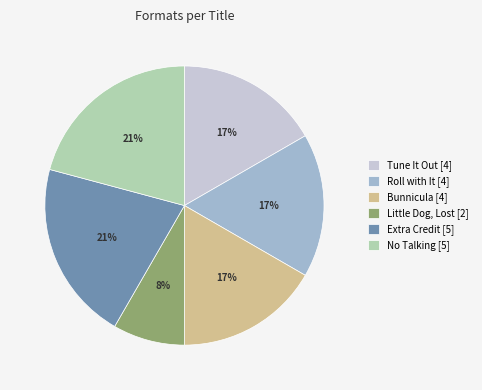

Is there a majority slice in this chart?

No